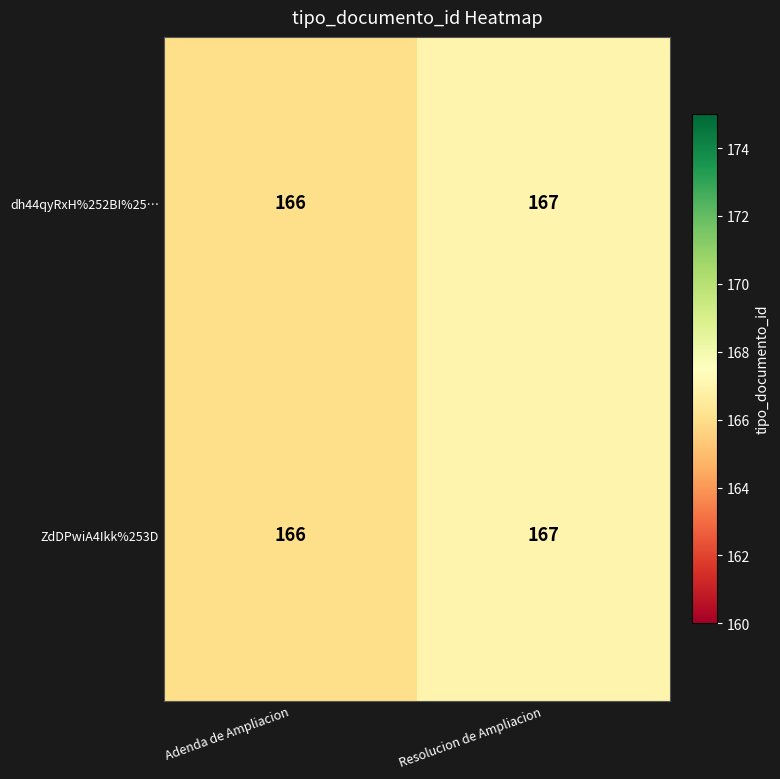

What is the total value across all series at Adenda de Ampliacion?

332